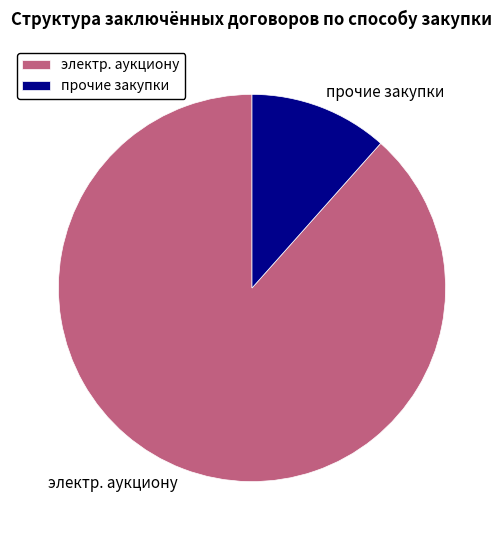

Which slice is the smallest?

прочие закупки